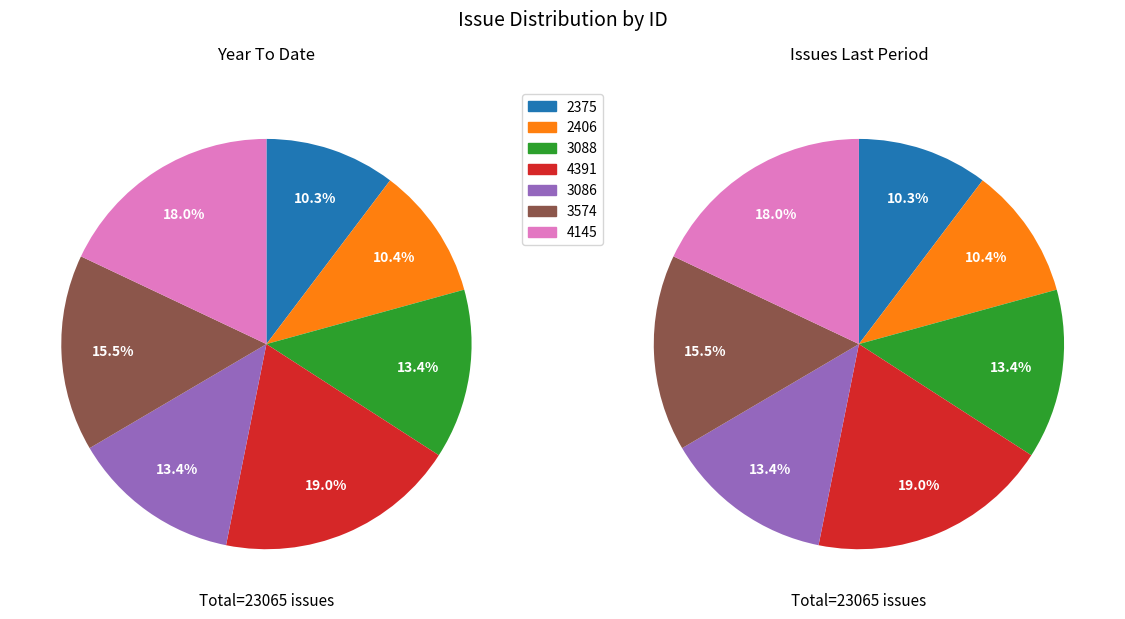

What portion of the pie excludes 3574?

84.5%